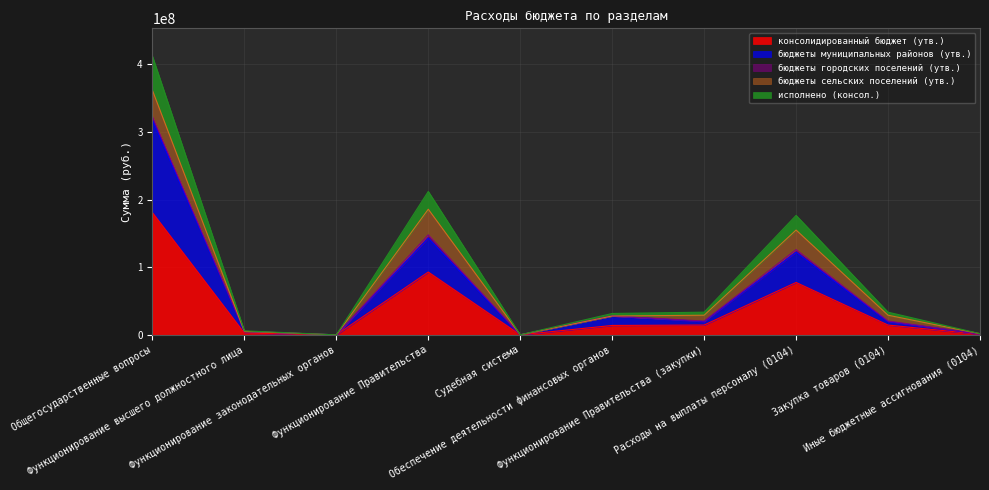

Rank the categories by консолидированный бюджет (утв.) value from highest to lowest.

Общегосударственные вопросы, Функционирование Правительства, Расходы на выплаты персоналу (0104), Функционирование Правительства (закупки), Закупка товаров (0104), Обеспечение деятельности финансовых органов, Функционирование высшего должностного лица, Иные бюджетные ассигнования (0104), Судебная система, Функционирование законодательных органов